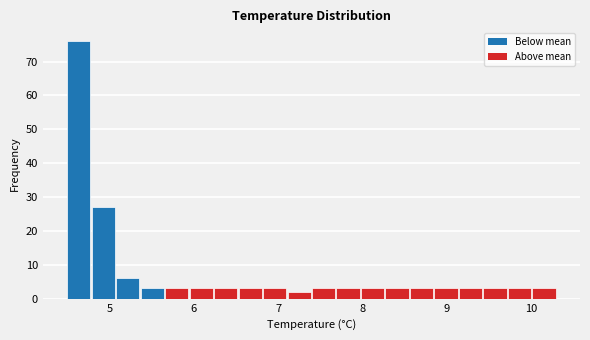

Read against the x-axis, roughly where is the centre of the tallest bar?

4.6